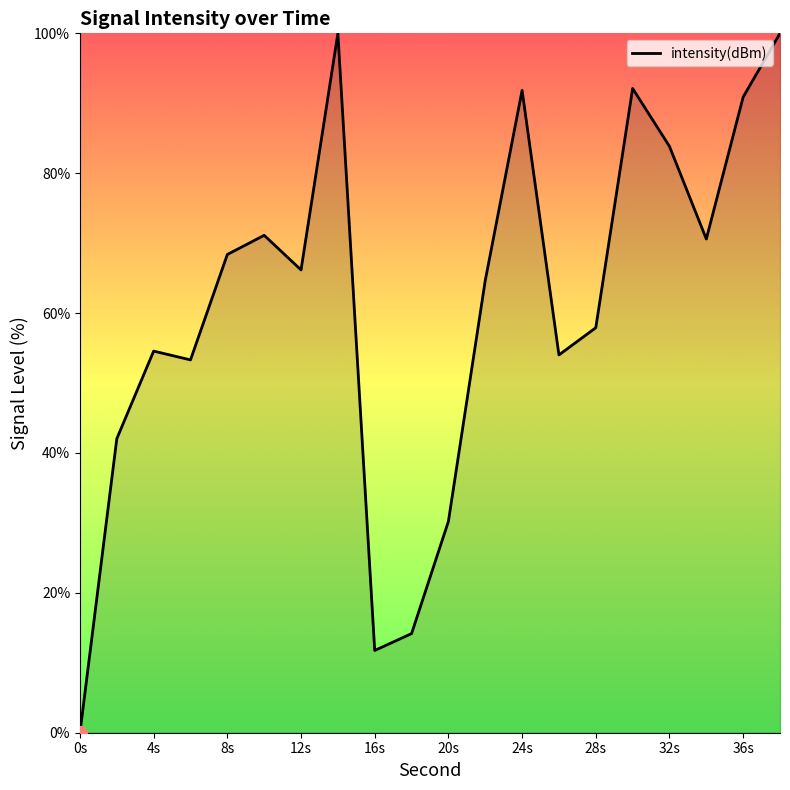

What is the maximum value shown in the chart?

100.0